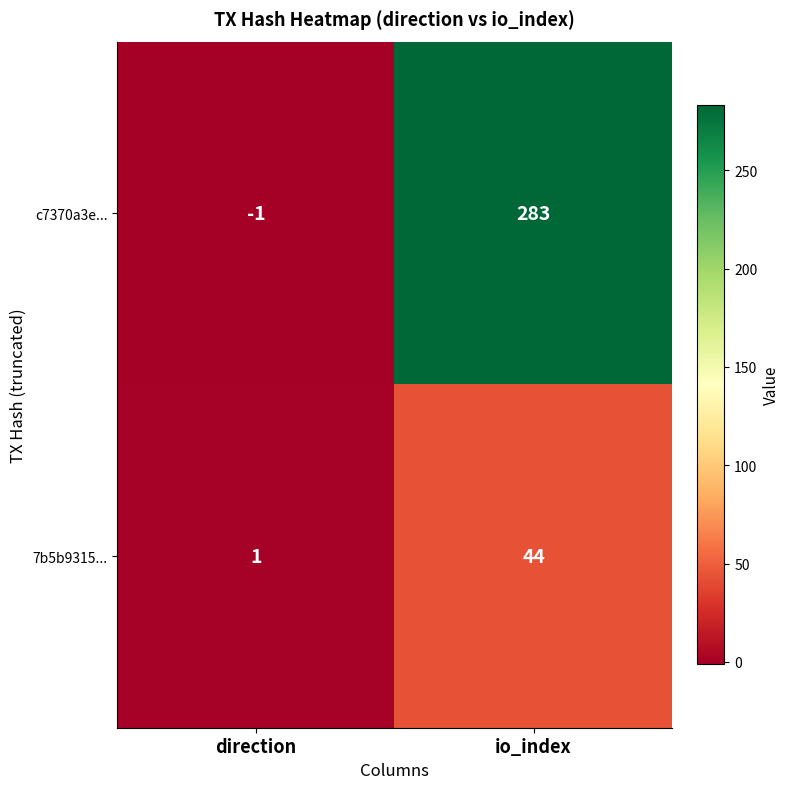

Reading left to right, transcribe all the data shown in this chart.

c7370a3e...: direction=-1	io_index=283
7b5b9315...: direction=1	io_index=44